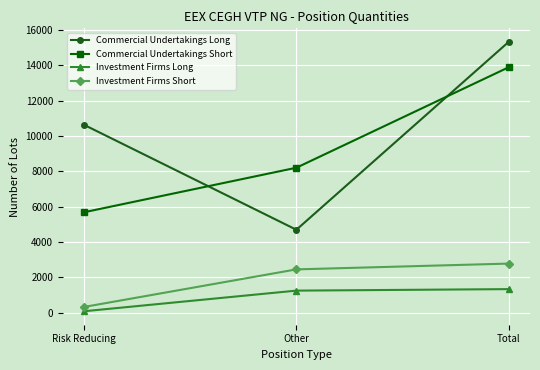

What is the difference between the highest and lowest values at Total?

13993